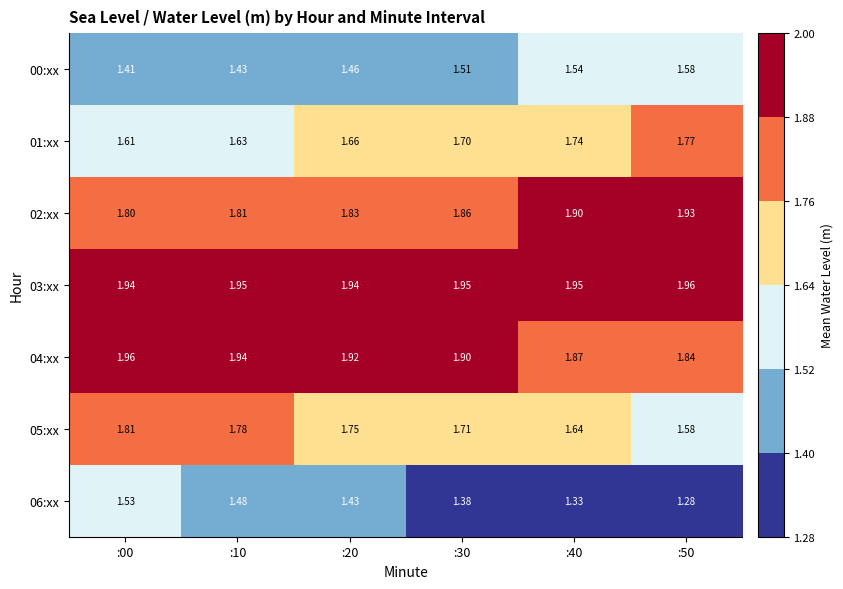

Is the value of 00:xx at :10 greater than the value of 05:xx at :20?

No